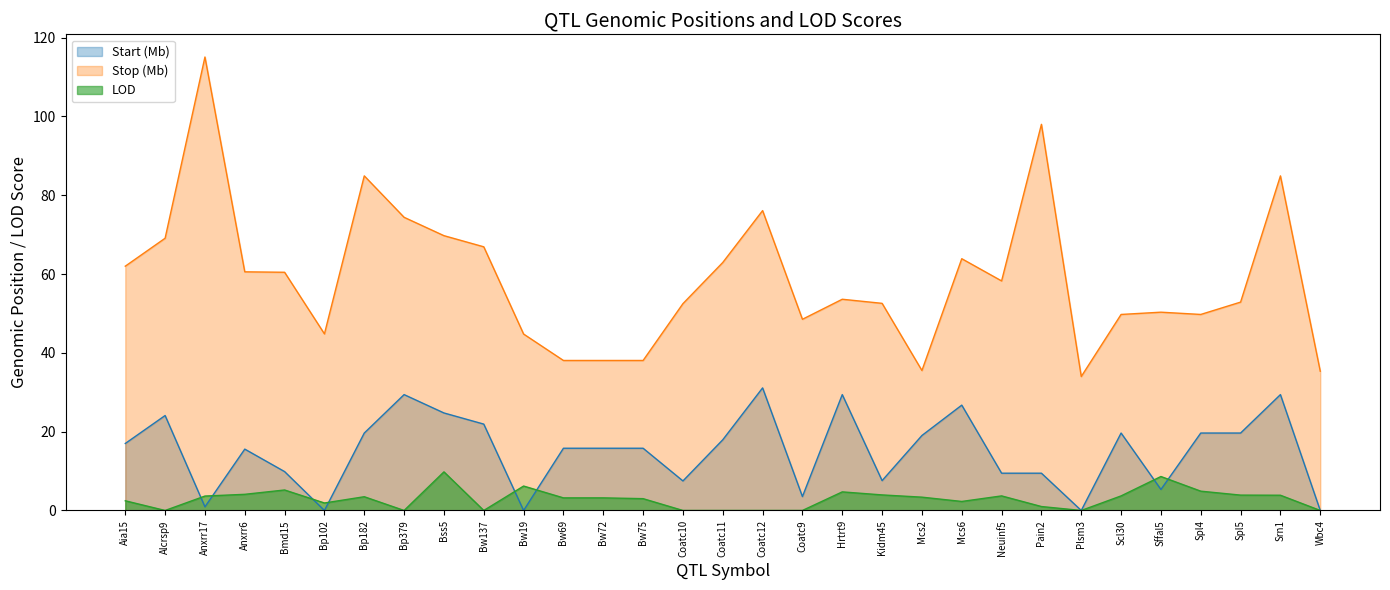

Reading left to right, list all the values displayed in this chart.

Start: Aia15=17.0	Alcrsp9=24.1	Anxrr17=0.9	Anxrr6=15.6	Bmd15=9.9	Bp102=0.0	Bp182=19.7	Bp379=29.4	Bss5=24.8	Bw137=21.9	Bw19=0.0	Bw69=15.8	Bw72=15.8	Bw75=15.8	Coatc10=7.5	Coatc11=17.9	Coatc12=31.1	Coatc9=3.5	Hrtrt9=29.4	Kidm45=7.6	Mcs2=19.0	Mcs6=26.7	Neuinf5=9.5	Pain2=9.5	Plsm3=0.0	Scl30=19.7	Sffal5=5.3	Spl4=19.7	Spl5=19.7	Srn1=29.4	Wbc4=0.0
Stop: Aia15=62.0	Alcrsp9=69.1	Anxrr17=115.1	Anxrr6=60.6	Bmd15=60.5	Bp102=44.8	Bp182=84.9	Bp379=74.4	Bss5=69.8	Bw137=66.9	Bw19=44.8	Bw69=38.1	Bw72=38.1	Bw75=38.1	Coatc10=52.5	Coatc11=62.9	Coatc12=76.1	Coatc9=48.5	Hrtrt9=53.6	Kidm45=52.6	Mcs2=35.5	Mcs6=63.9	Neuinf5=58.3	Pain2=98.0	Plsm3=34.0	Scl30=49.8	Sffal5=50.3	Spl4=49.8	Spl5=52.9	Srn1=84.9	Wbc4=35.3
LOD: Aia15=2.5	Alcrsp9=0.0	Anxrr17=3.7	Anxrr6=4.1	Bmd15=5.2	Bp102=1.9	Bp182=3.5	Bp379=0.0	Bss5=9.8	Bw137=0.0	Bw19=6.2	Bw69=3.2	Bw72=3.2	Bw75=3.0	Coatc10=0.0	Coatc11=0.0	Coatc12=0.0	Coatc9=0.0	Hrtrt9=4.7	Kidm45=4.0	Mcs2=3.4	Mcs6=2.3	Neuinf5=3.7	Pain2=1.0	Plsm3=0.0	Scl30=3.7	Sffal5=8.6	Spl4=4.9	Spl5=3.9	Srn1=3.9	Wbc4=0.0